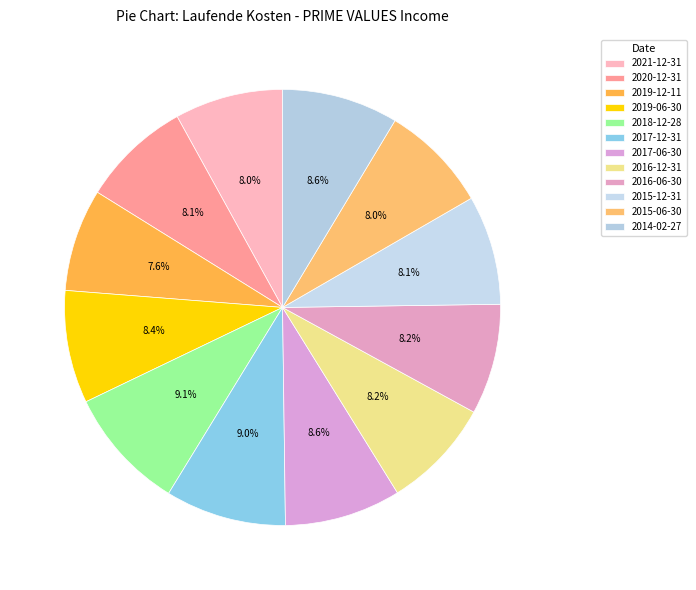

Is 2017-12-31 the majority of the pie?

No